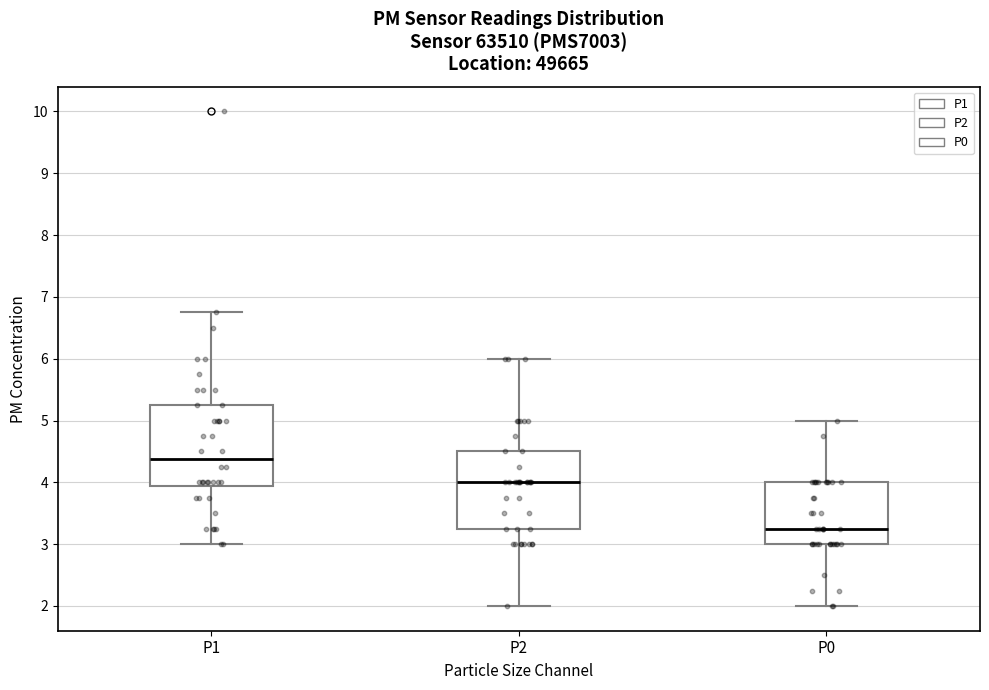

Reading left to right, transcribe this box plot: for each box, give where its median line is, the range the box spans, and where its two whiskers end, as read against the y-axis. The values are not printed on the chart, so give them approximately, as read against the axis.

P1: median 4.4, box 3.9 to 5.3, whiskers 3.0 to 6.8
P2: median 4.0, box 3.3 to 4.5, whiskers 2.0 to 6.0
P0: median 3.3, box 3.0 to 4.0, whiskers 2.0 to 5.0